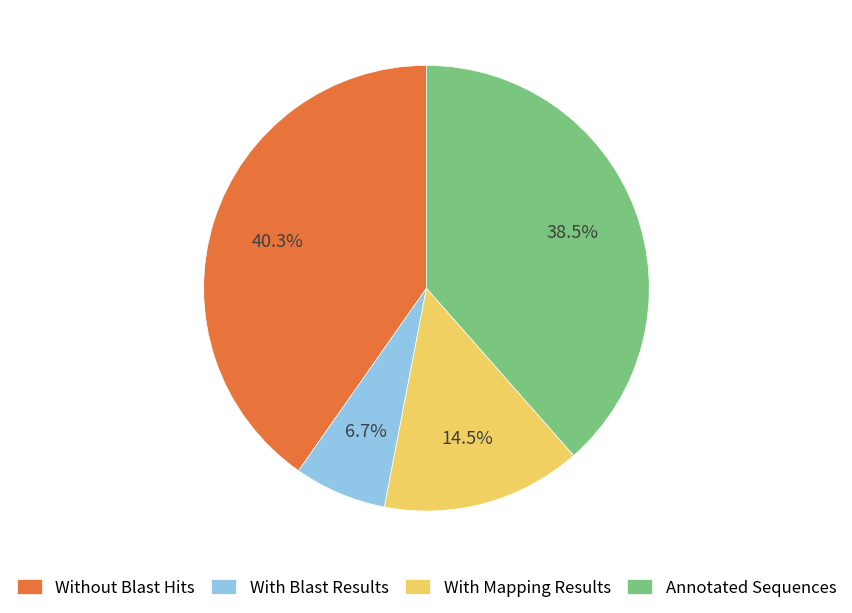

What is the smallest slice in the pie chart?

With Blast Results